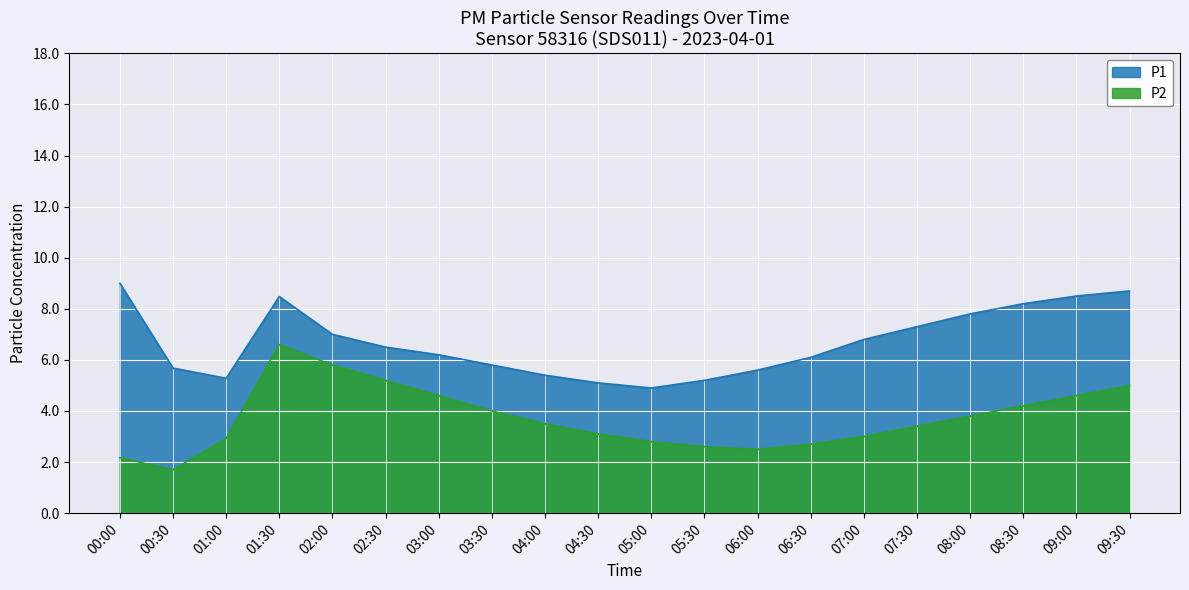

What is the minimum value shown in the chart?

1.7